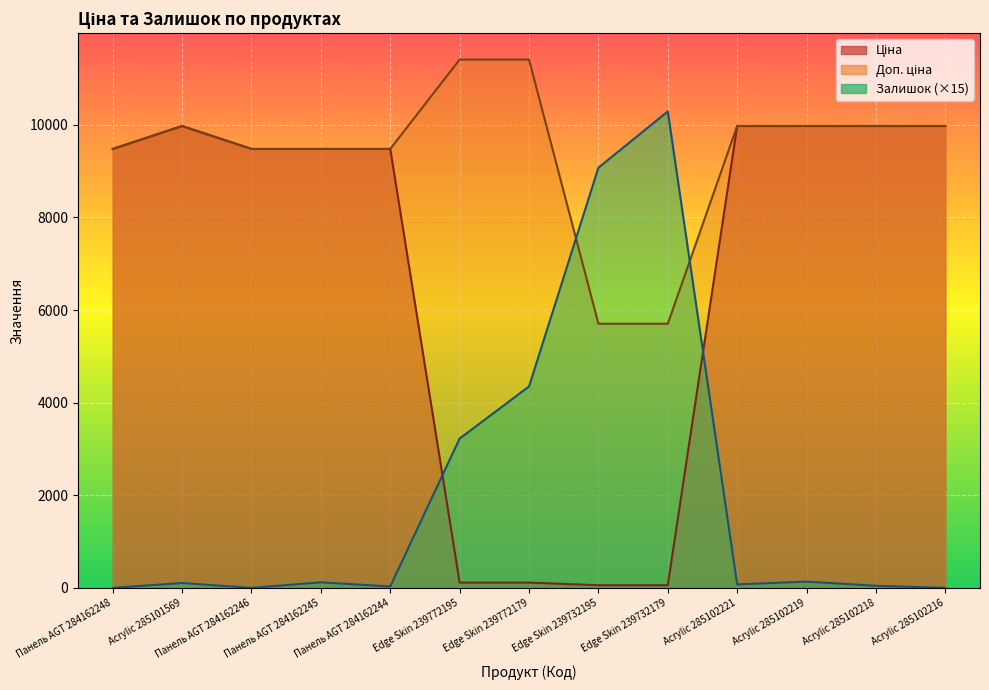

Which series has the largest total across all categories?

Доп. ціна